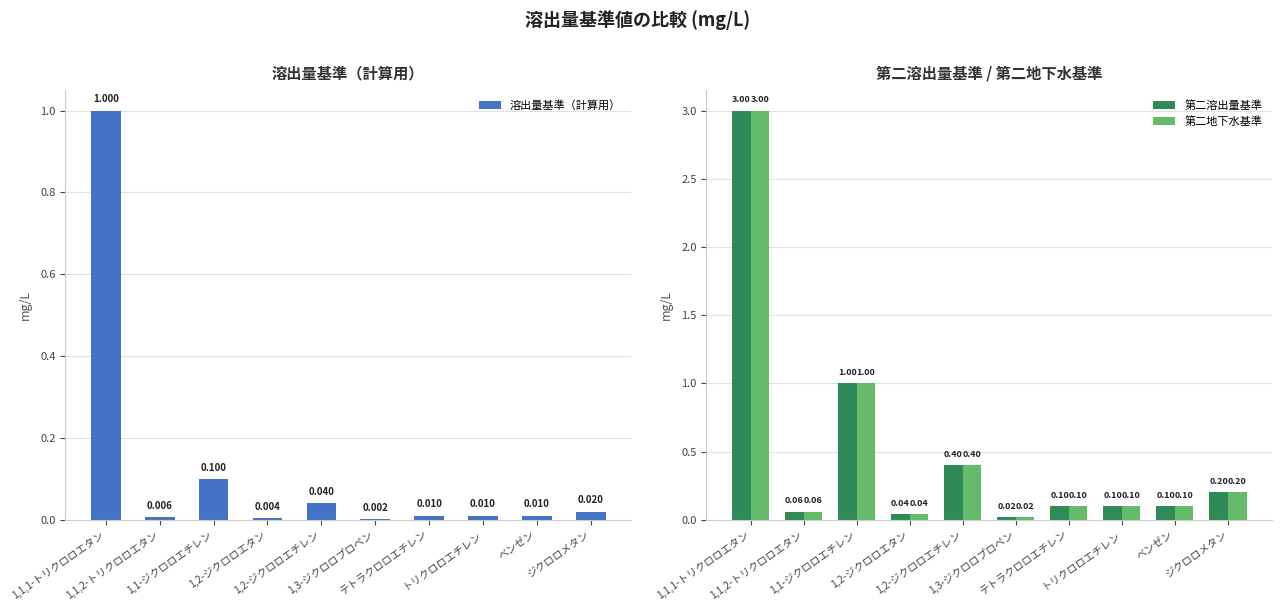

Where is 第二溶出量基準 nearest to the value 1?

1,1-ジクロロエチレン